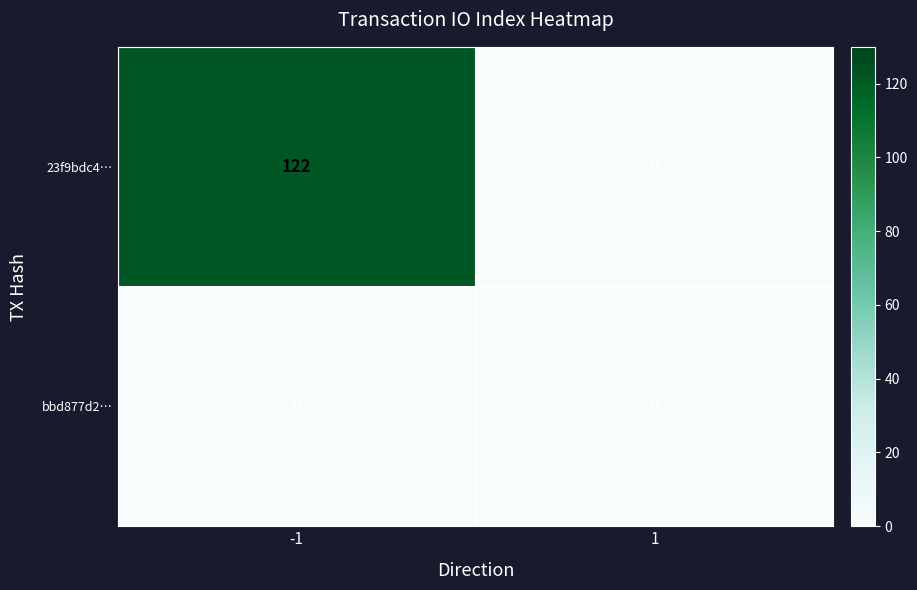

Reading right to left, what are all the values shown in this chart?

23f9bdc4…: 1=0	-1=122
bbd877d2…: 1=0	-1=0